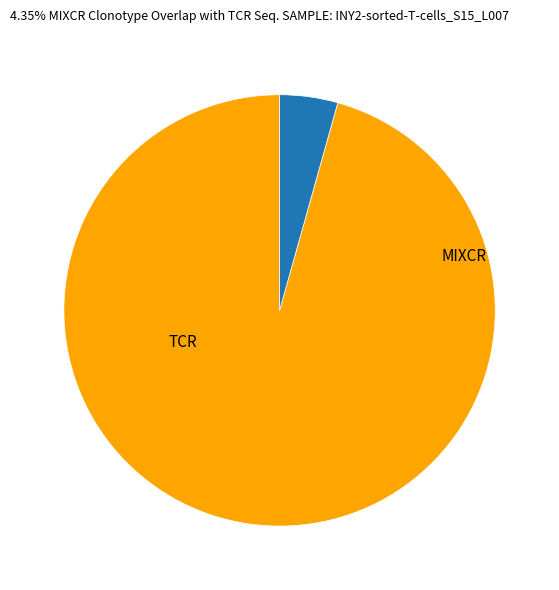

Count the number of slices in the pie.

2